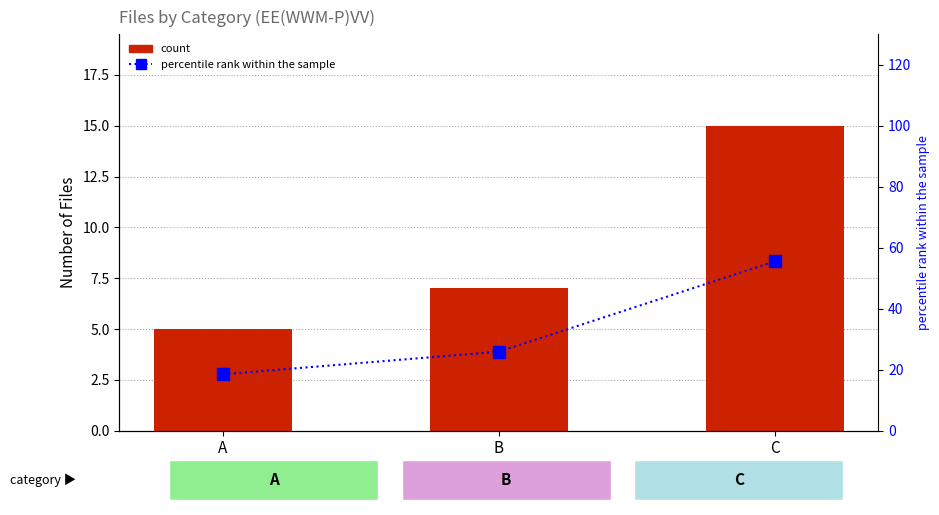

Reading left to right, transcribe all the data shown in this chart.

count: A=5.0	B=7.0	C=15.0
percentile rank within the sample: A=18.5	B=25.9	C=55.6